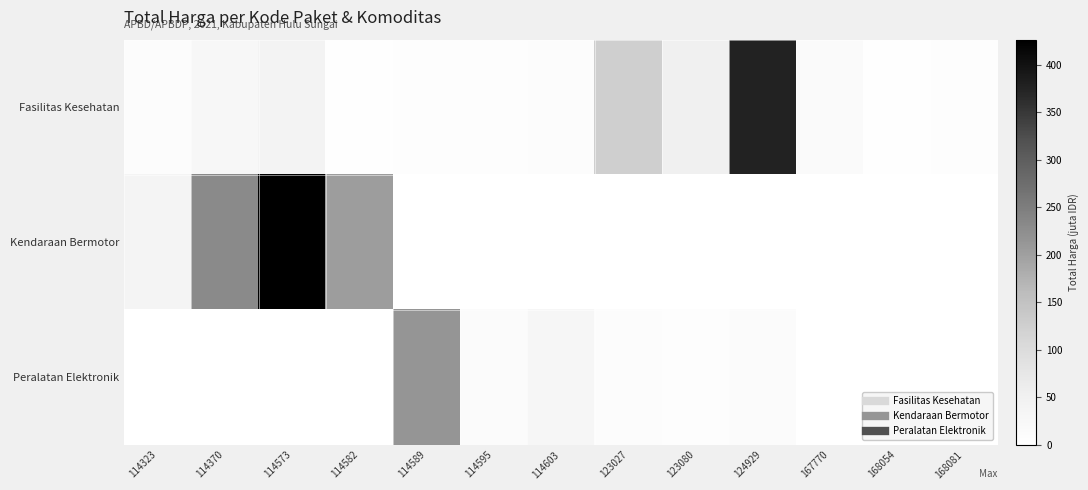

Between 114582 and 123080, which series saw the biggest shift?

Kendaraan Bermotor